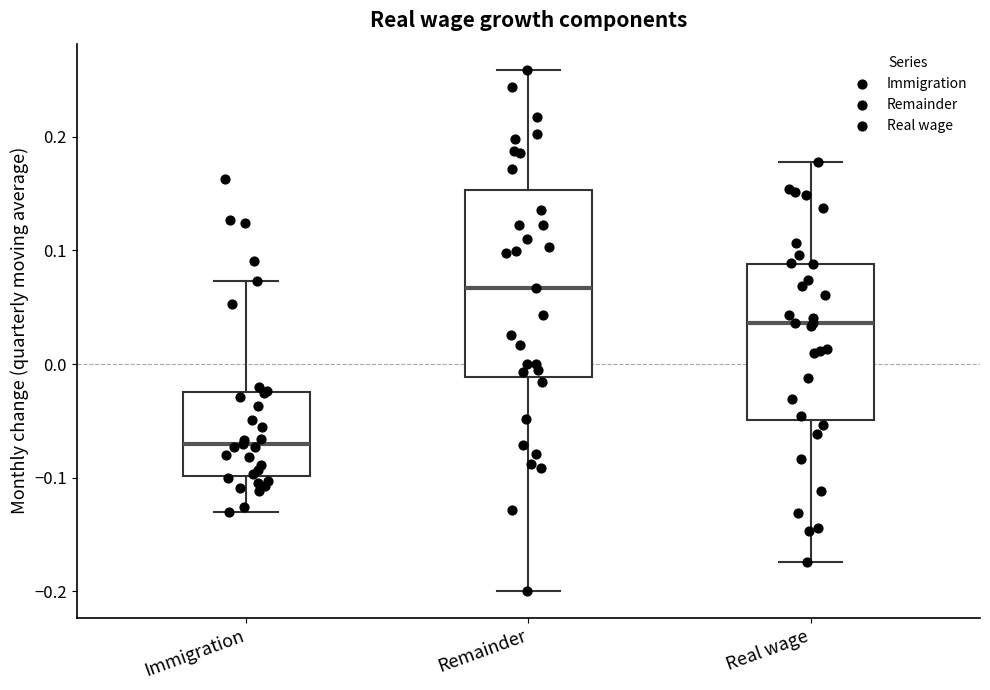

Which box has the highest median line?

Remainder